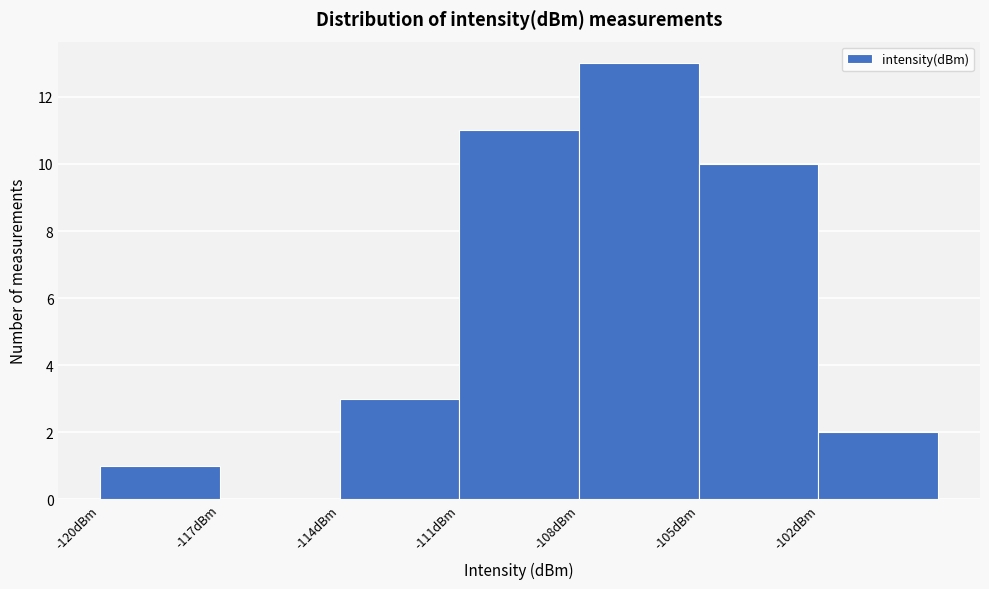

Over which range of the x-axis is the bar tallest?

-108 to -105